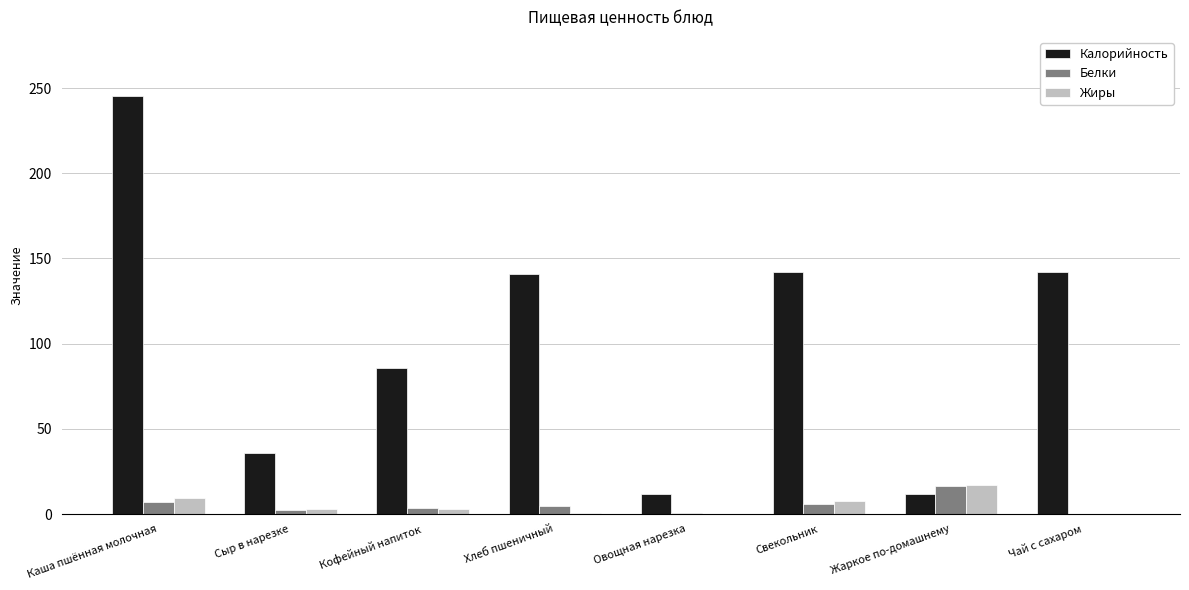

Between Овощная нарезка and Свекольник, which series saw the biggest shift?

Калорийность